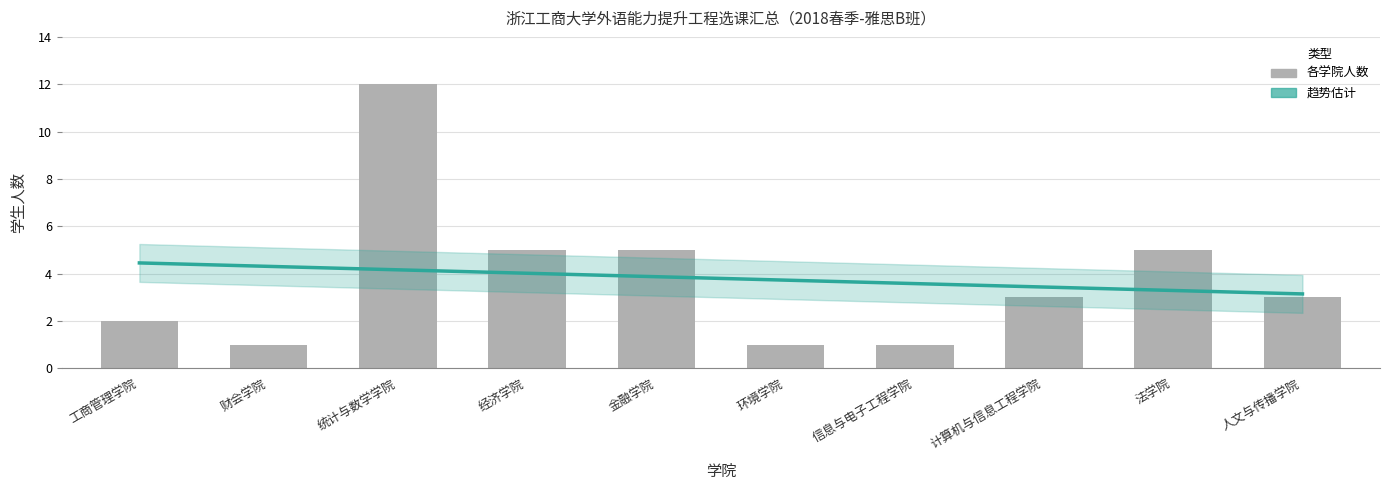

Where does the data first go above 3?

统计与数学学院